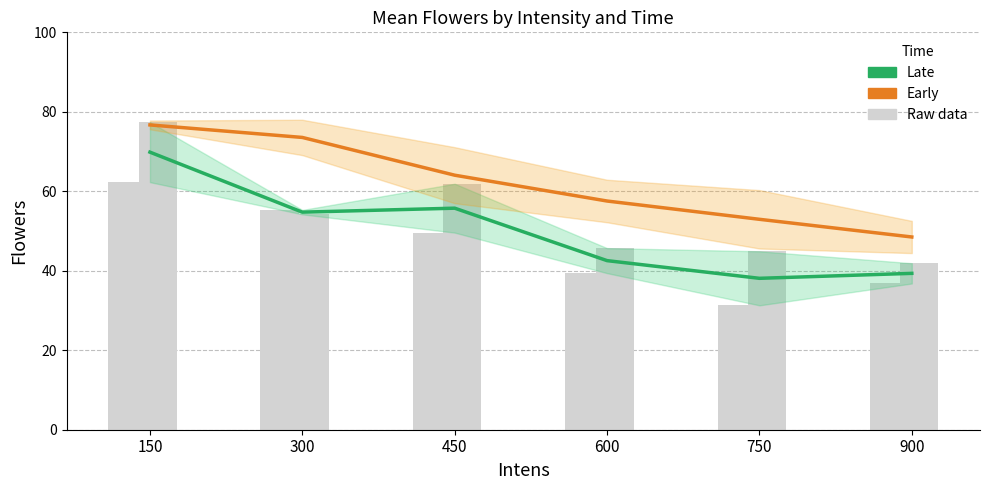

Rank the series by their average value, from highest to lowest.

Early, Late